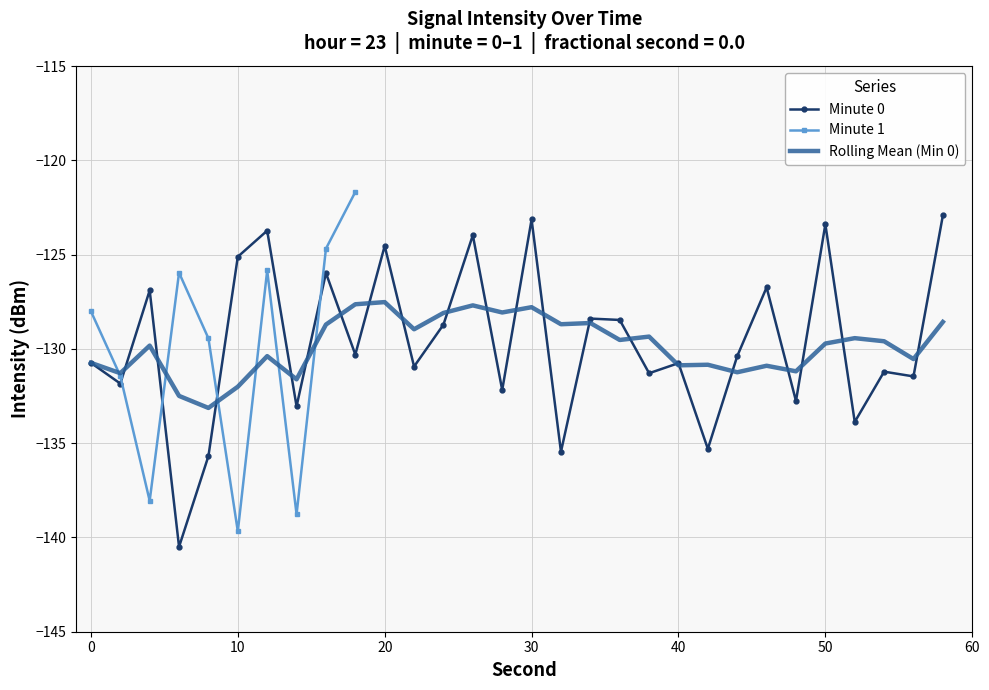

At which category does s0 reach its first local valley?

2